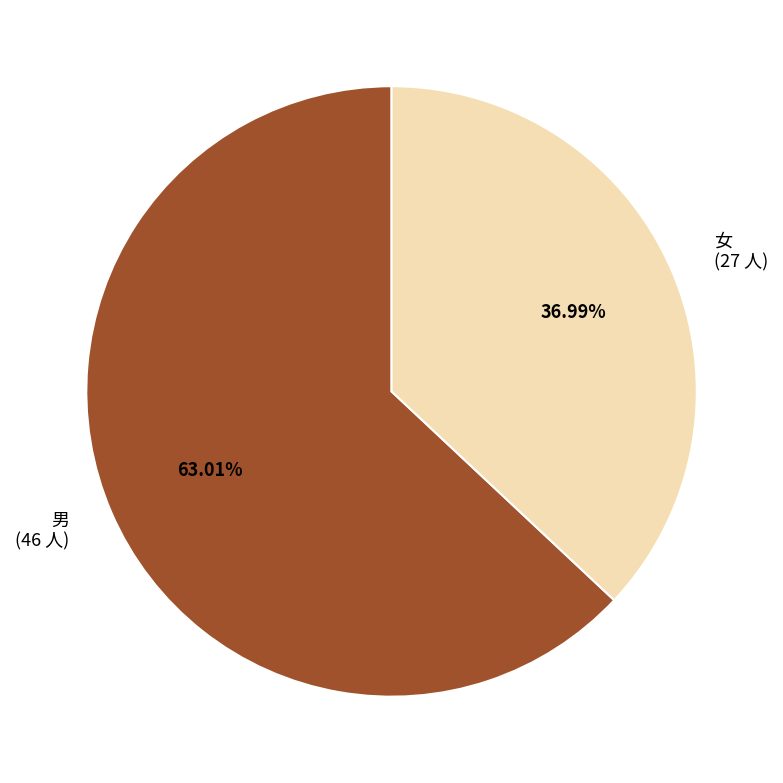

To the nearest percent, what portion does 男 represent?

63%